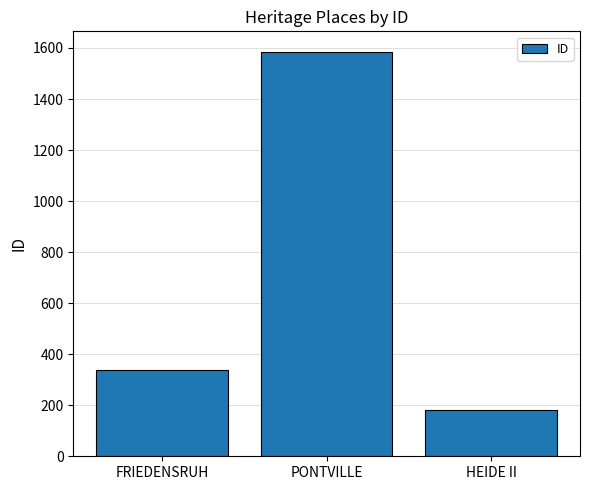

What is the smallest value displayed?

180